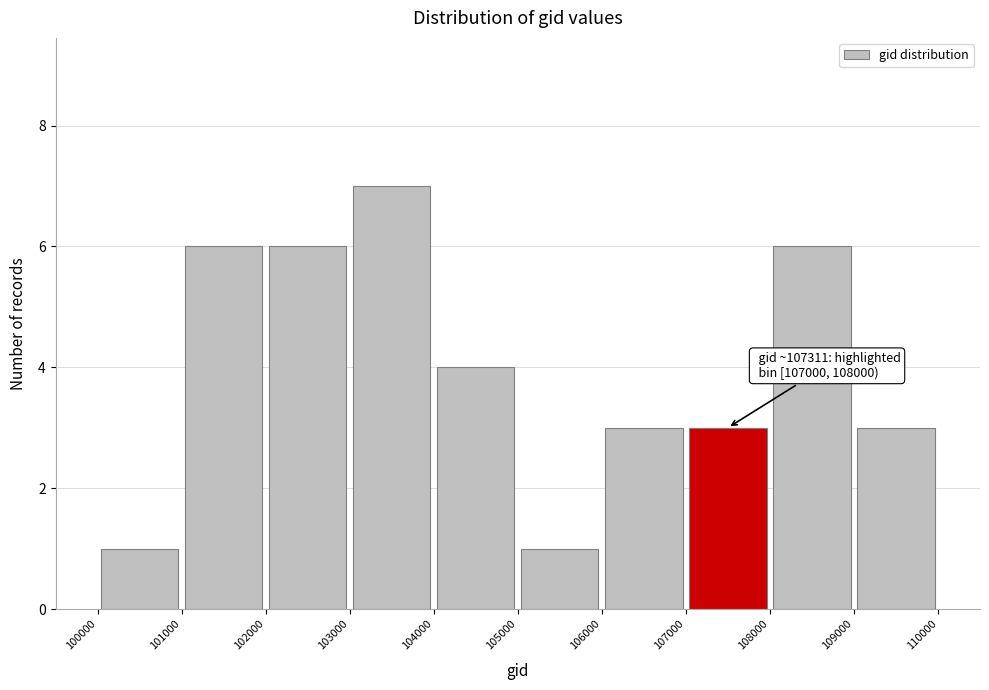

Which range on the x-axis has the tallest bar?

103000 to 104000